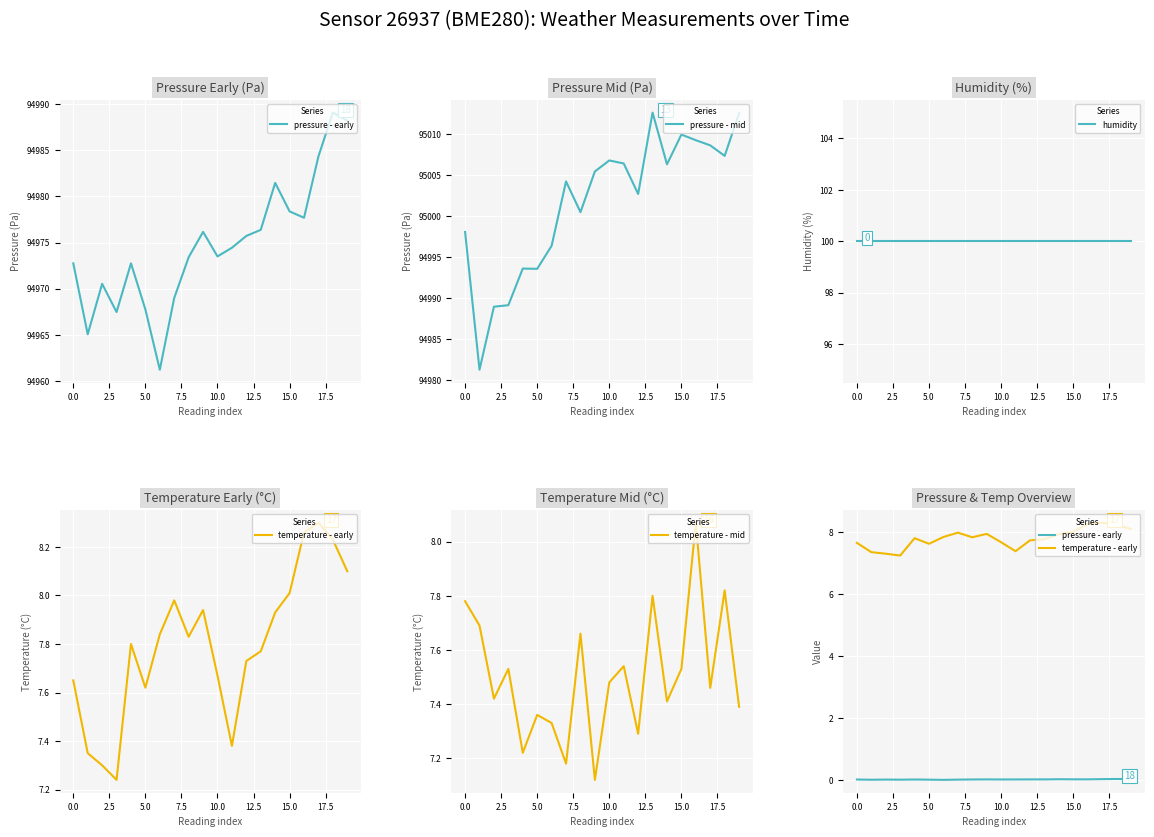

What is the average value of the pressure - mid series?

95001.6